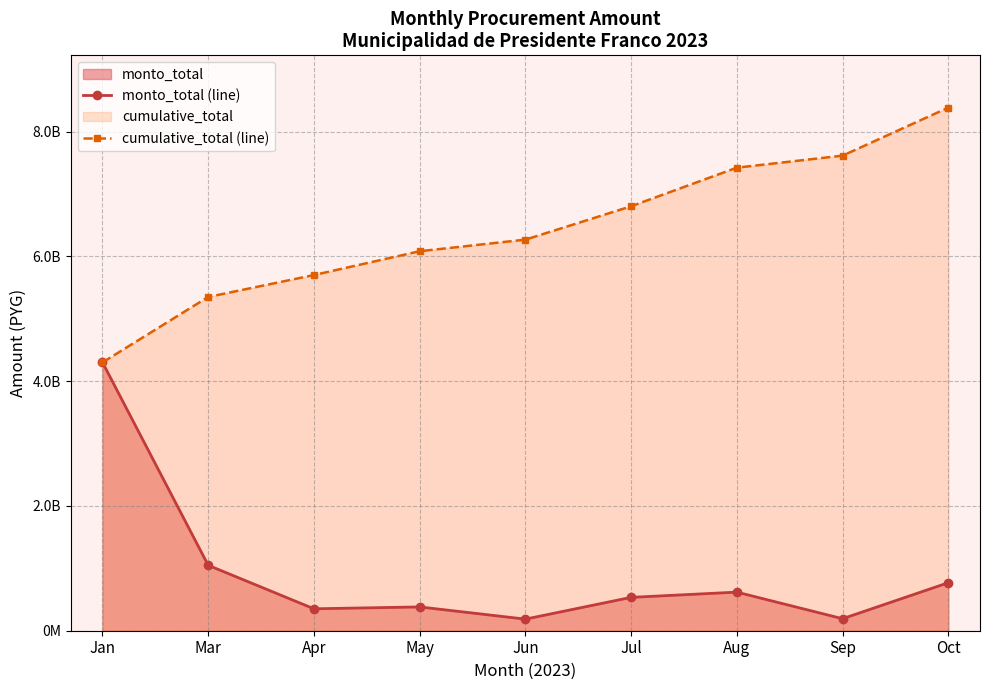

True or false: monto_total (line) and cumulative_total (line) cross at least once.

False